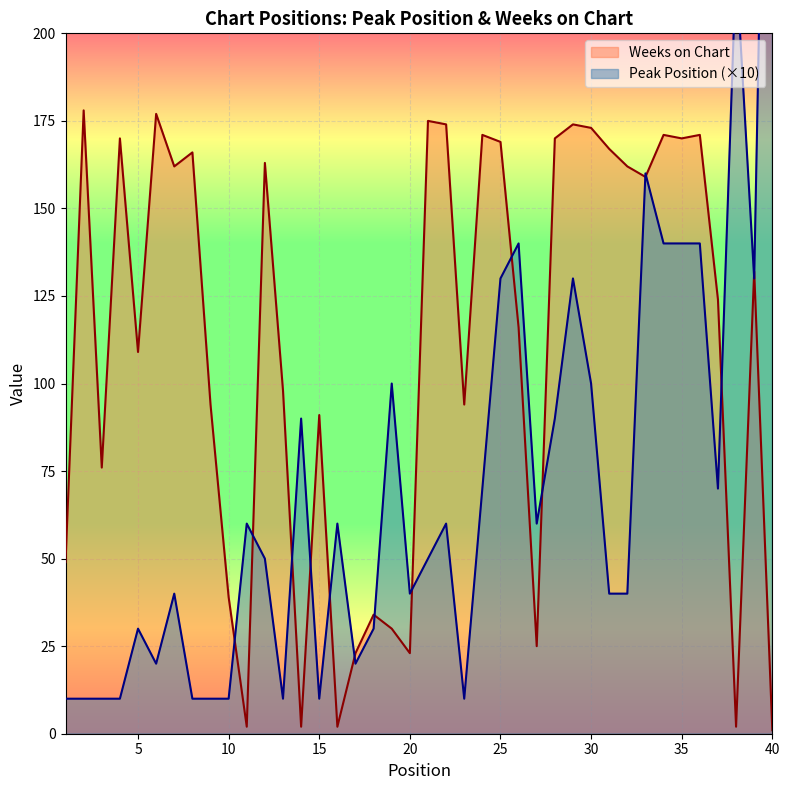

Reading right to left, what are all the values shown in this chart?

Peak Position: 400	130	220	70	140	140	140	160	40	40	100	130	90	60	140	130	70	10	60	50	40	100	30	20	60	10	90	10	50	60	10	10	10	40	20	30	10	10	10	10
Weeks on Chart: 1	132	2	124	171	170	171	159	162	167	173	174	170	25	116	169	171	94	174	175	23	30	34	23	2	91	2	98	163	2	39	94	166	162	177	109	170	76	178	49